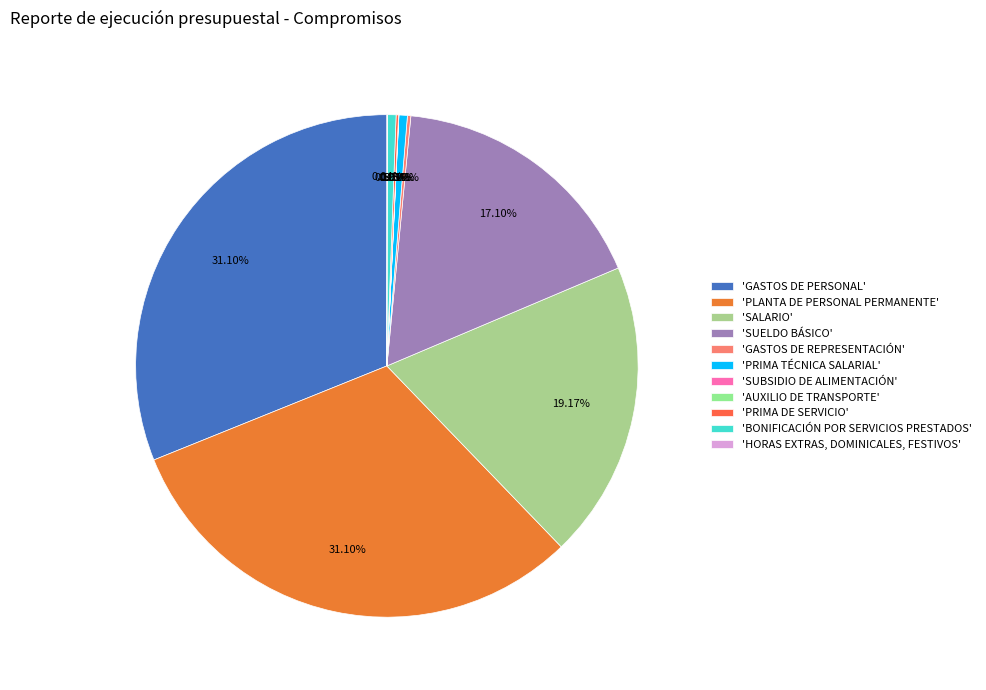

Which slice is the smallest?

SUBSIDIO DE ALIMENTACIÓN